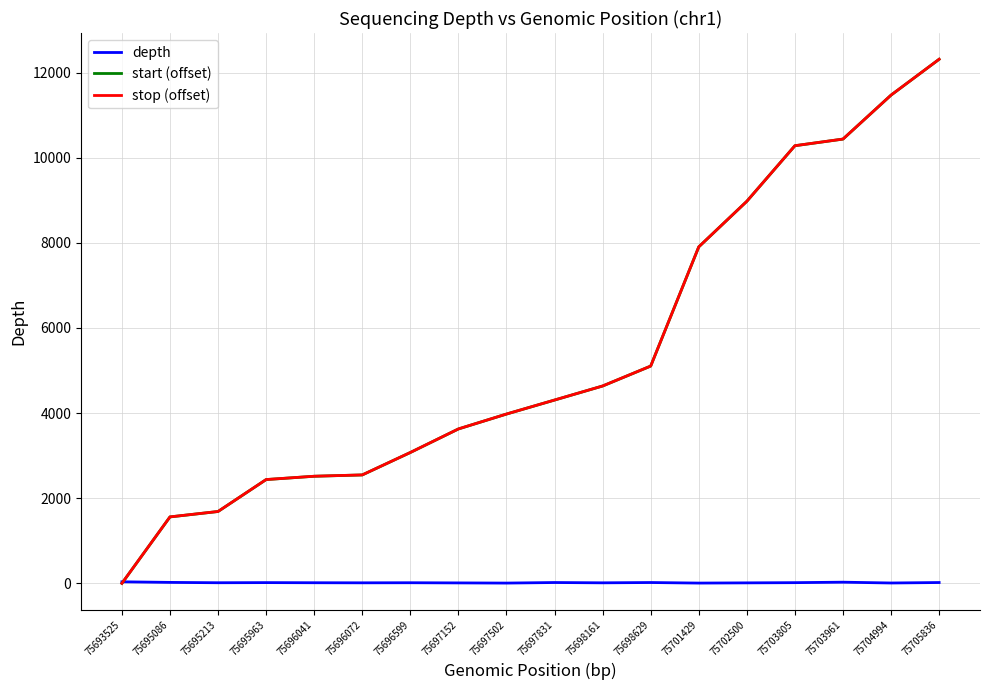

True or false: stop (offset) has more than 2 interior local peaks.

False